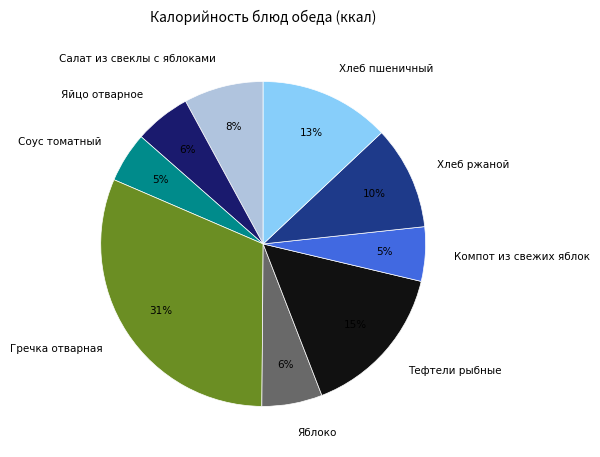

Is the sum of Хлеб пшеничный and Тефтели рыбные greater than half?

No